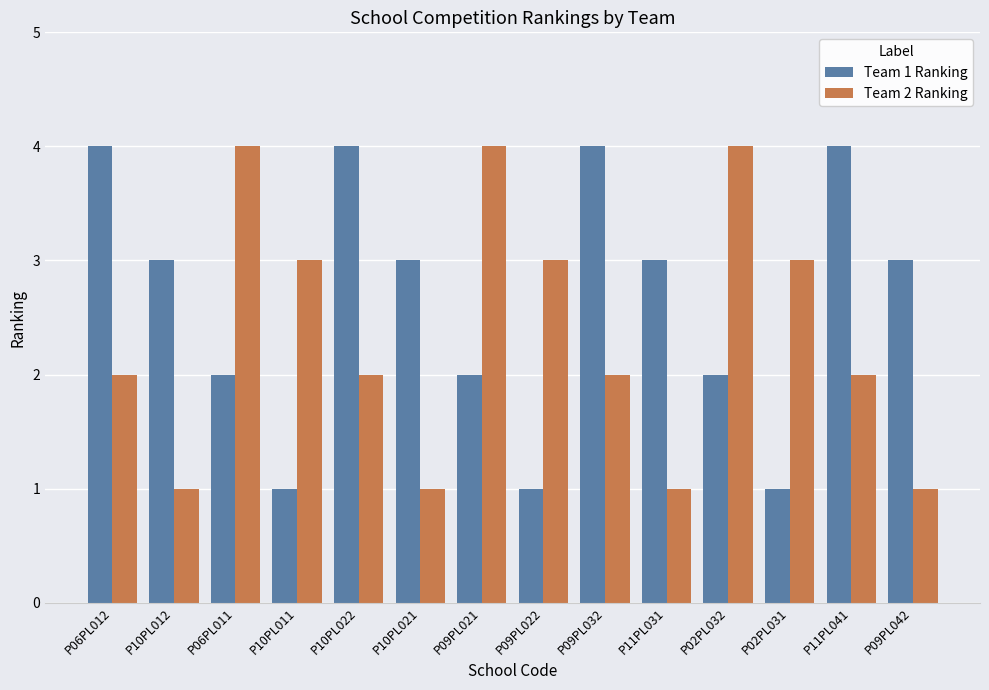

What position from the left is P10PL011?

4